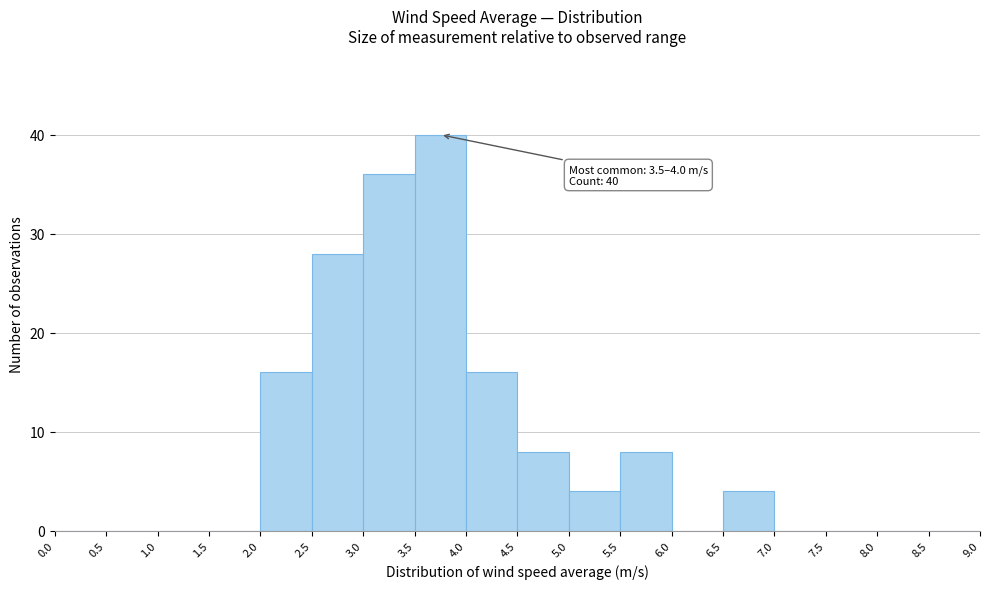

Over which range of the x-axis is the bar tallest?

3.5 to 4.0